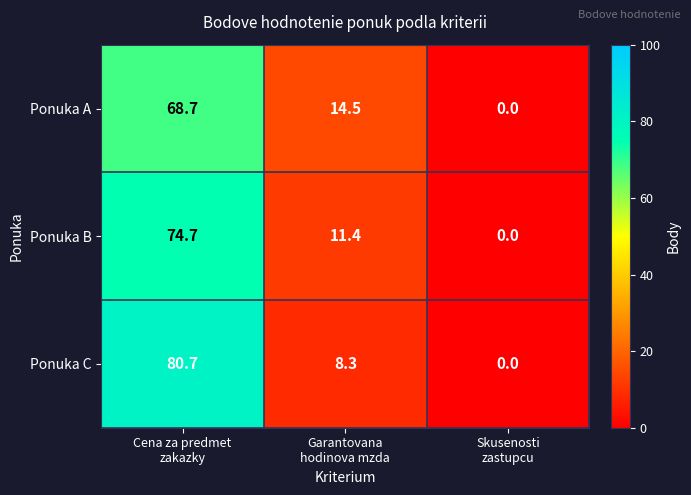

What is the maximum value for Ponuka B?

74.7